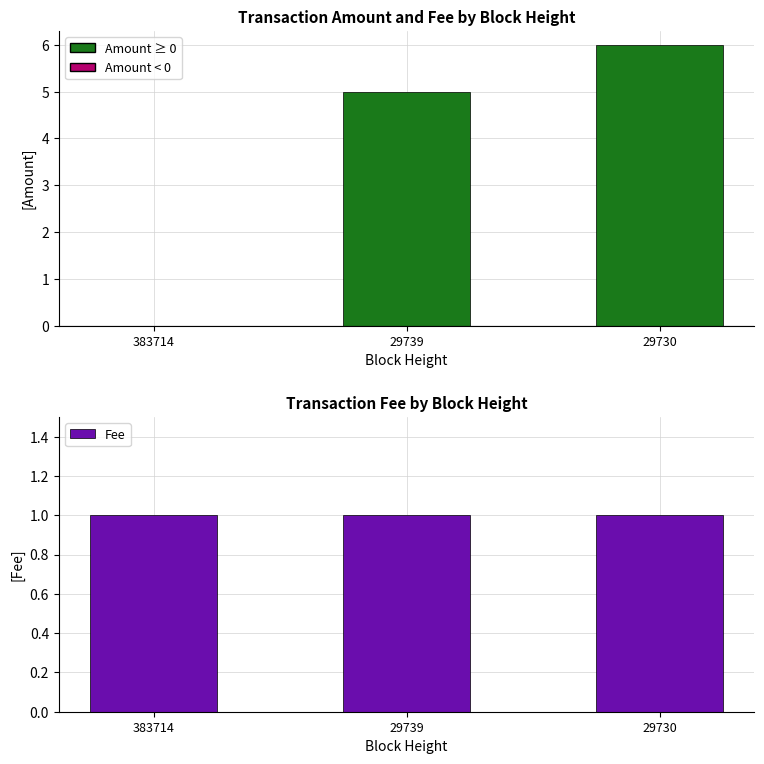

How many data points in Amount are less than 5?

1